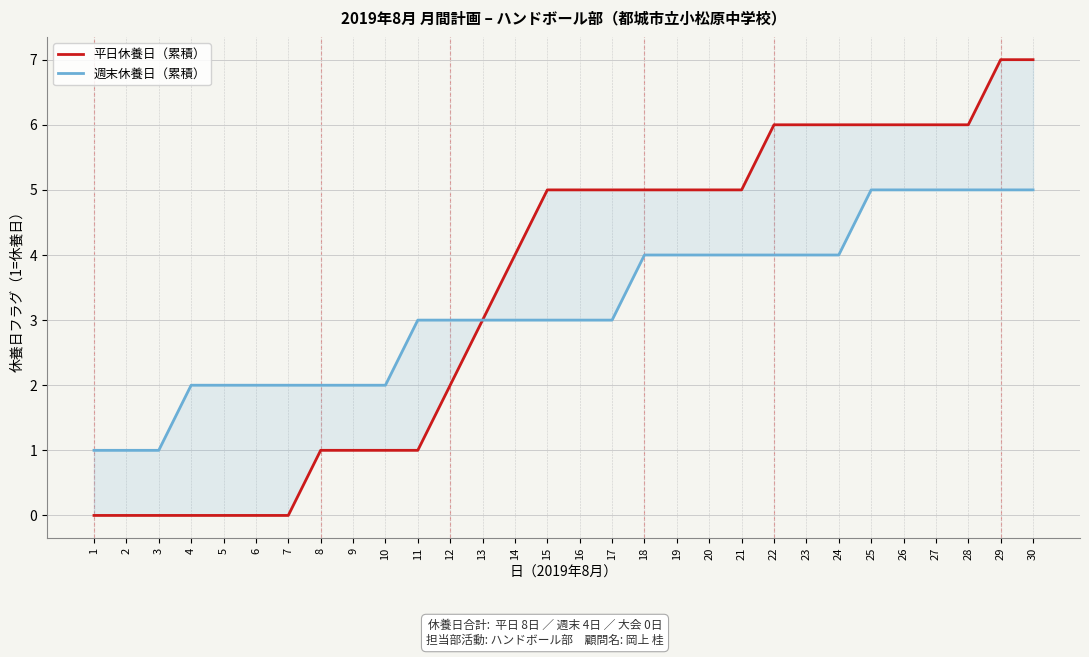

Which series has the largest total across all categories?

平日休養日（累積）